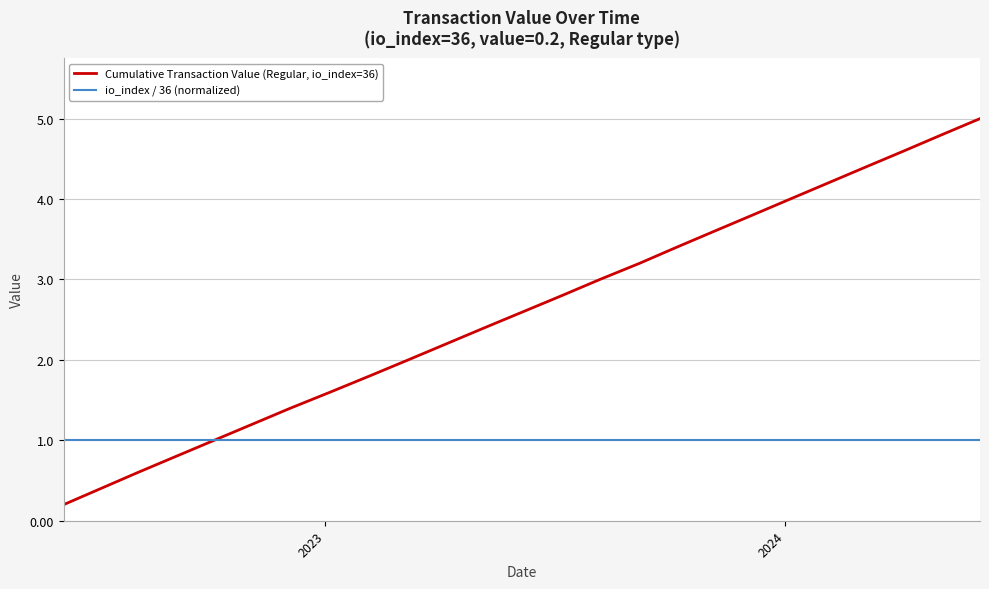

What is the maximum value for io_index / 36 (normalized)?

1.0